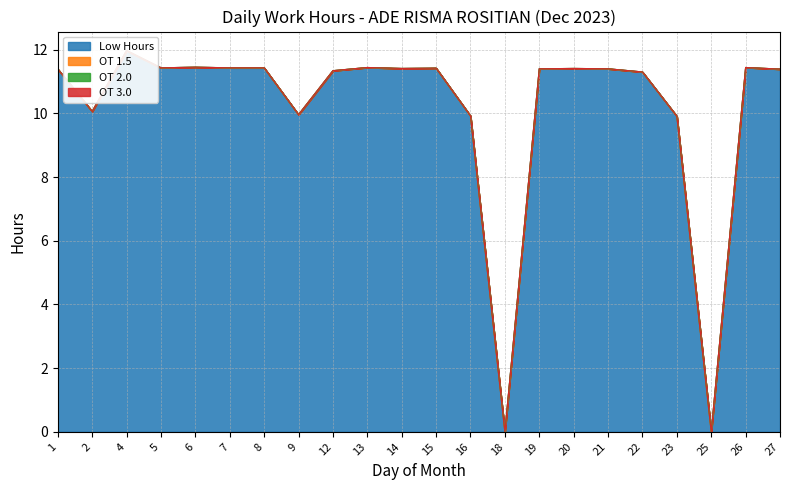

Rank the series at 20 from lowest to highest value.

OT 1.5, OT 2.0, OT 3.0, Low Hours